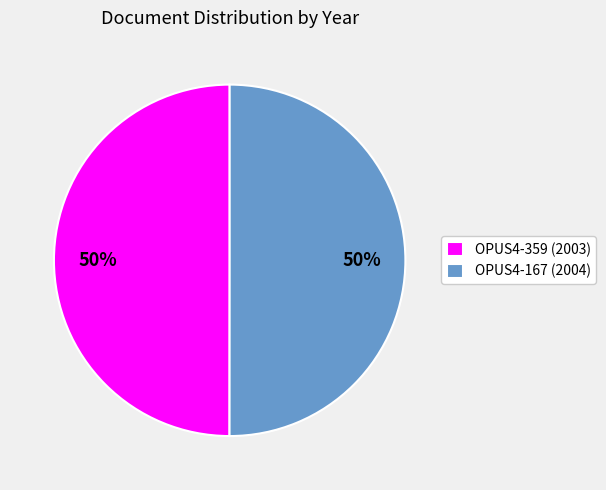

Is it true that OPUS4-167 is 50% of the pie?

True